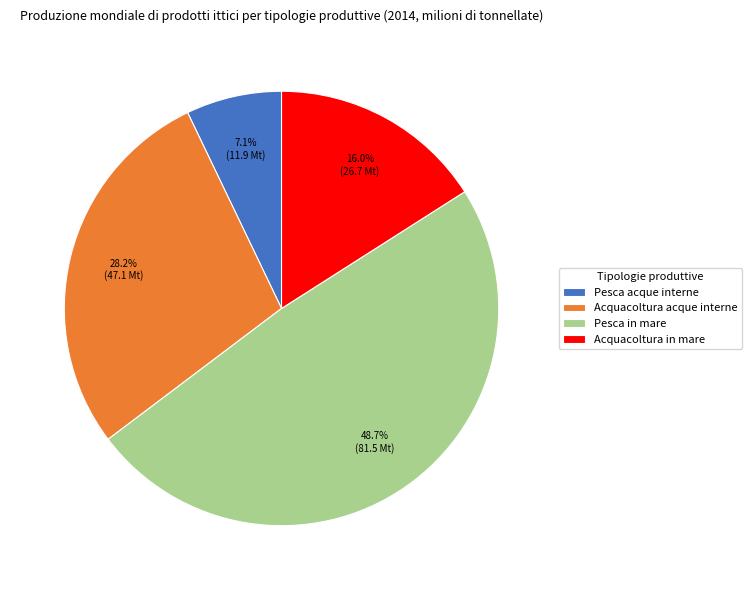

Which category has the biggest portion of the pie?

Pesca in mare